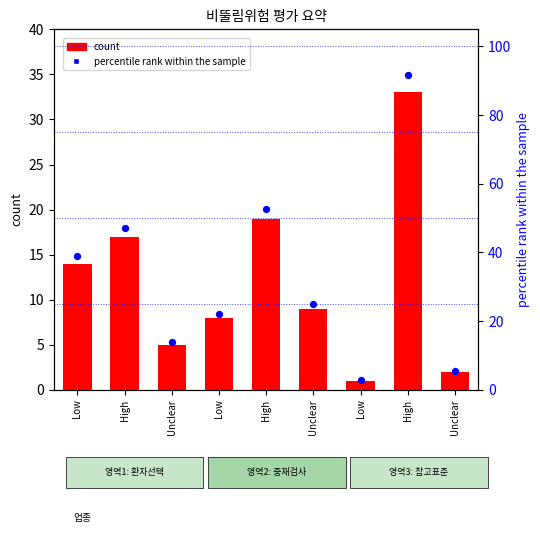

At how many categories does at least one series exceed 54?

1